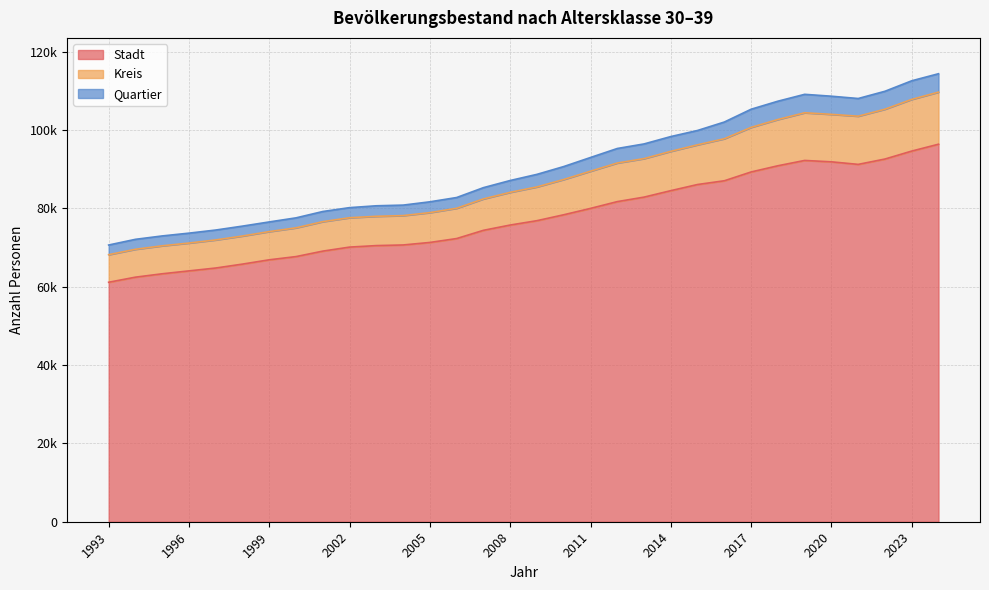

Does the chart display data point markers on the line(s)?

No